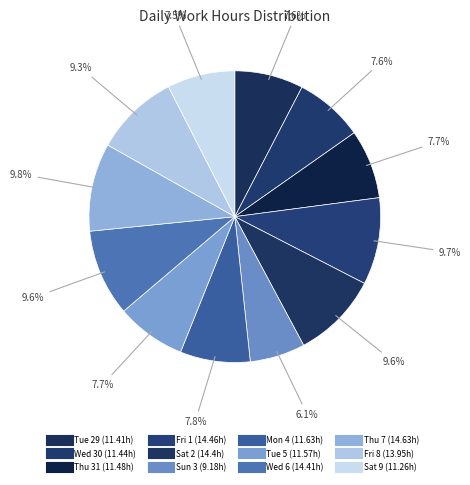

Does Tue 5 account for over 50% of the chart?

No